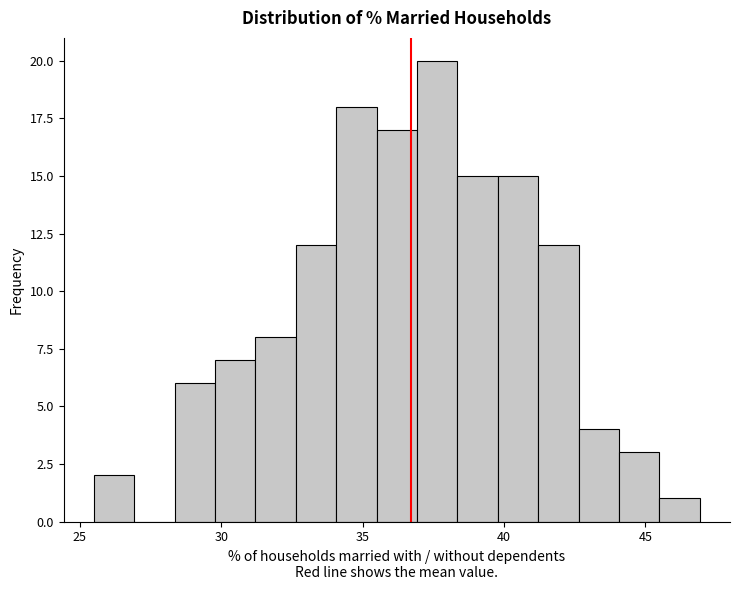

Read against the x-axis, roughly where is the centre of the tallest bar?

37.5